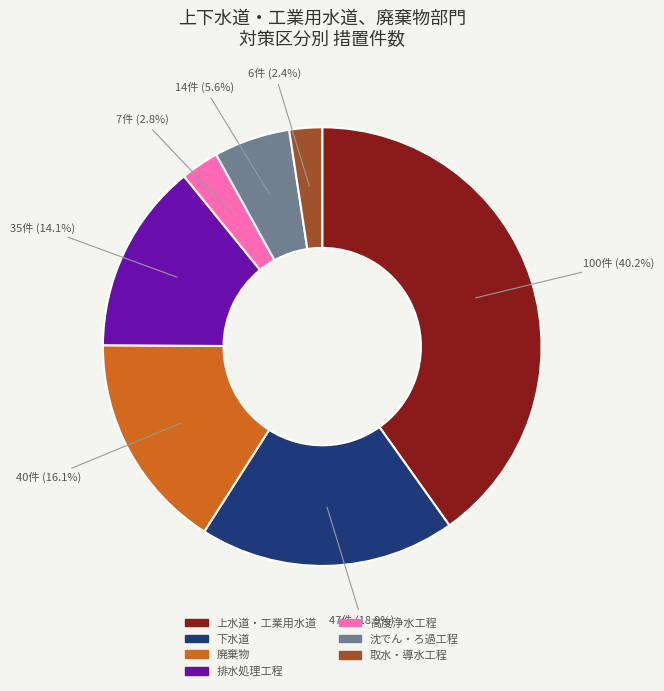

What is the largest slice in the pie chart?

上水道・工業用水道